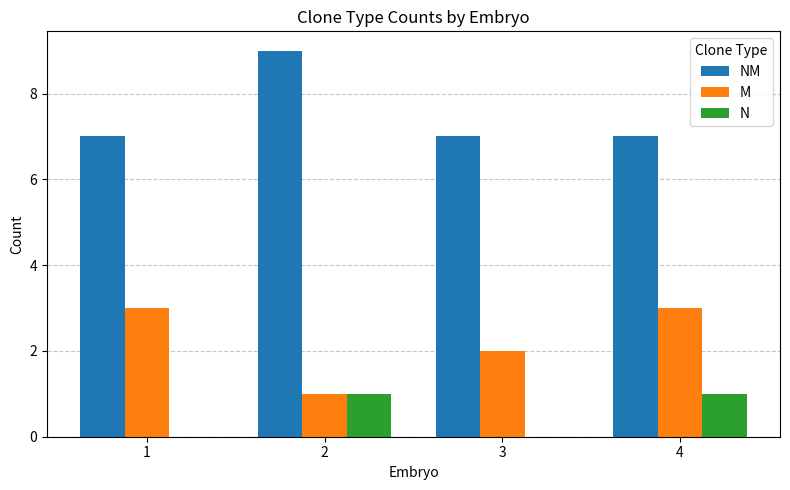

Are the bars grouped side by side (vs. stacked)?

Yes